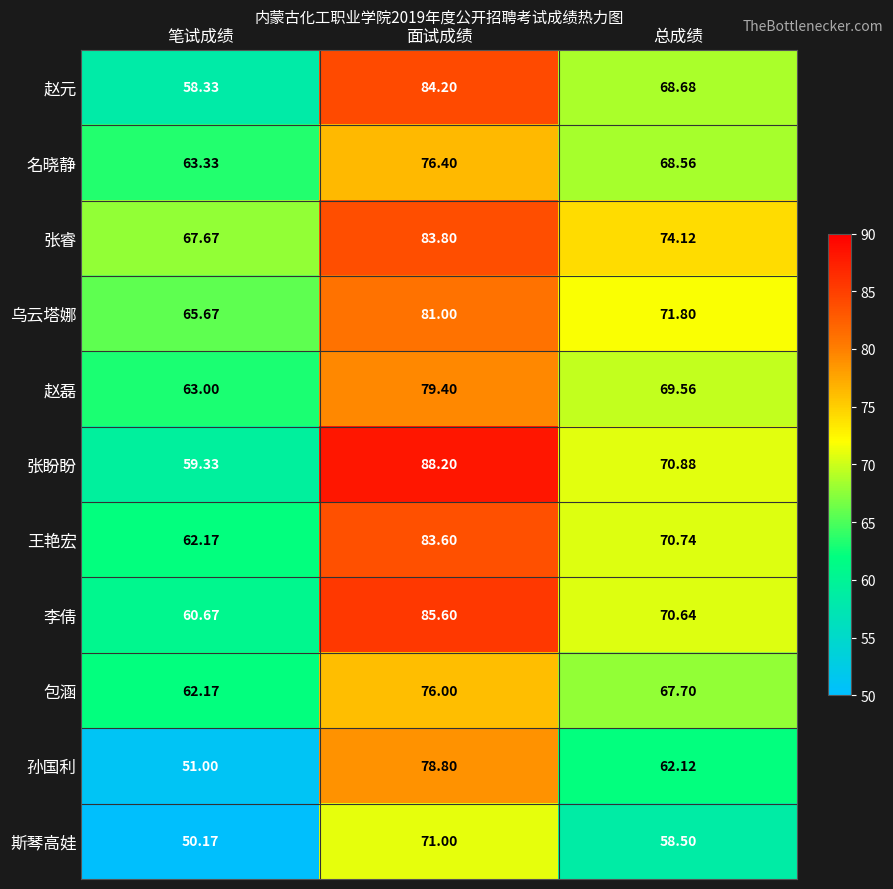

Where is 张睿 nearest to the value 75?

总成绩